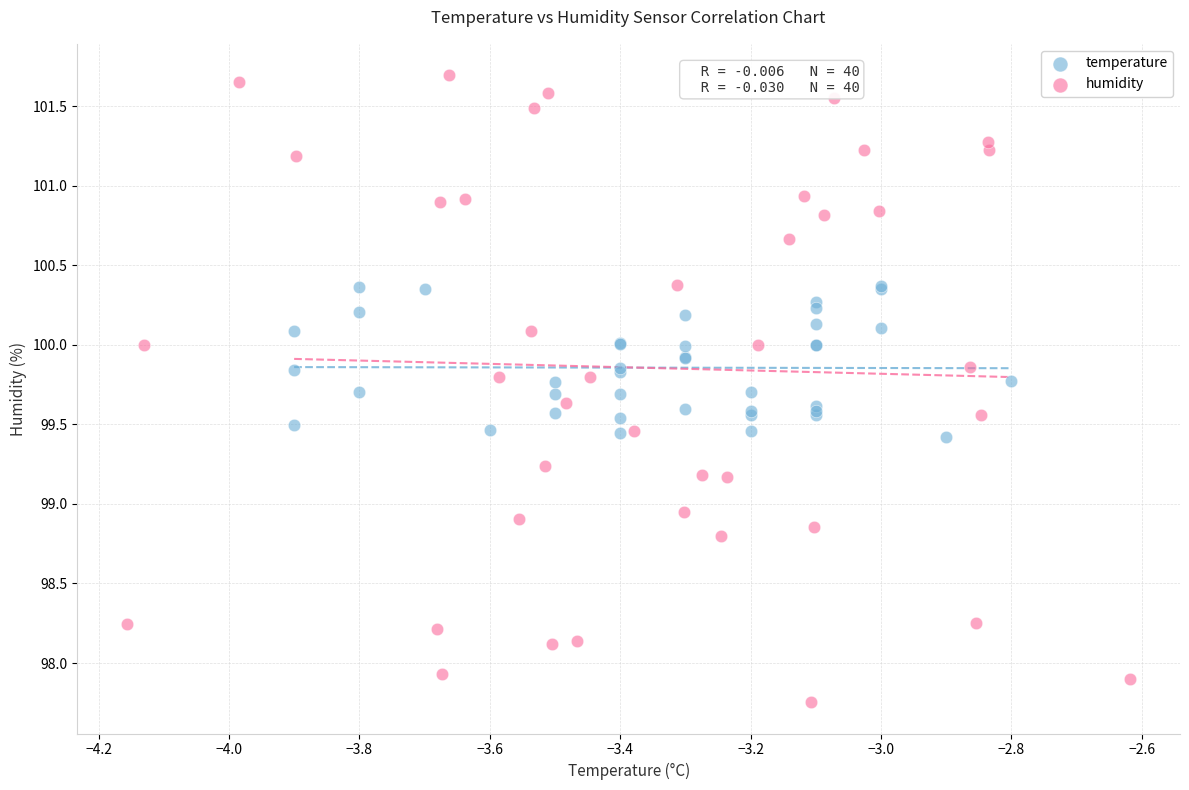

Which series contains the highest Y value?

humidity